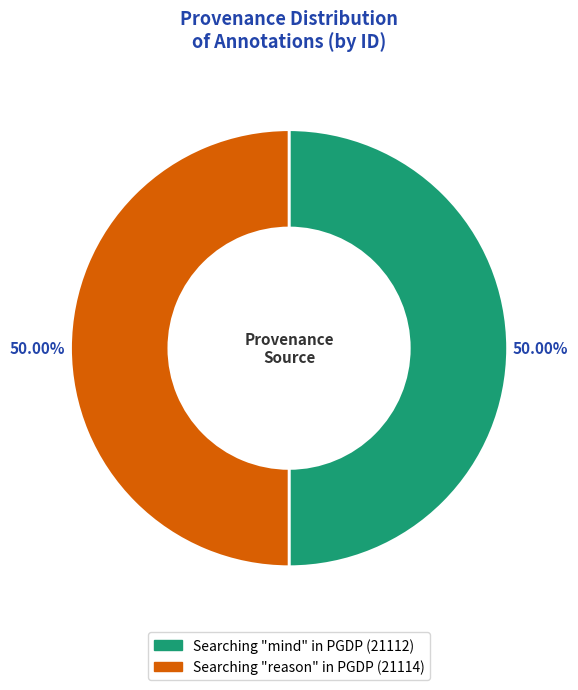

Combined, do Searching "mind" in PGDP and Searching "reason" in PGDP account for over 50%?

Yes